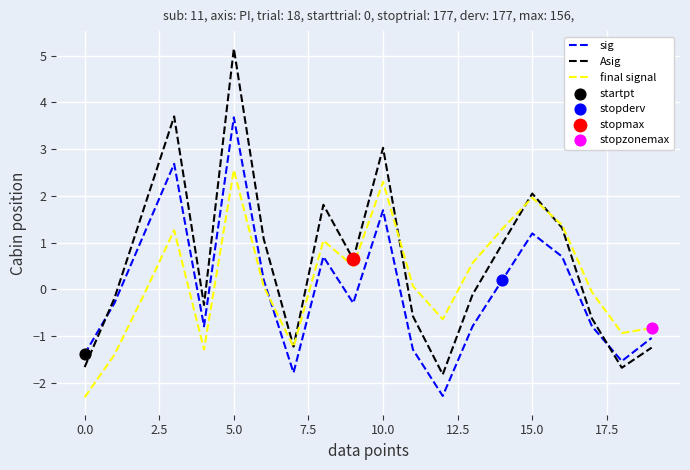

At how many categories does at least one series exceed 0?

12